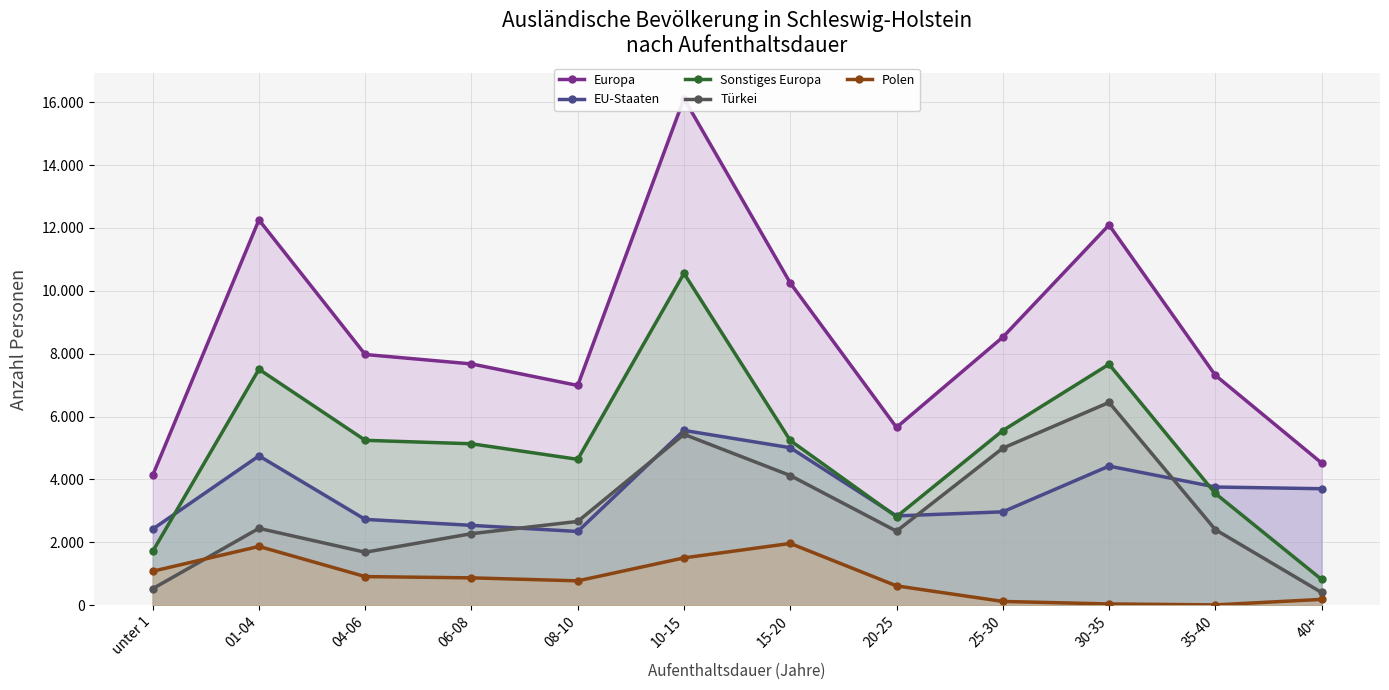

True or false: Sonstiges Europa and Europa cross at least once.

False